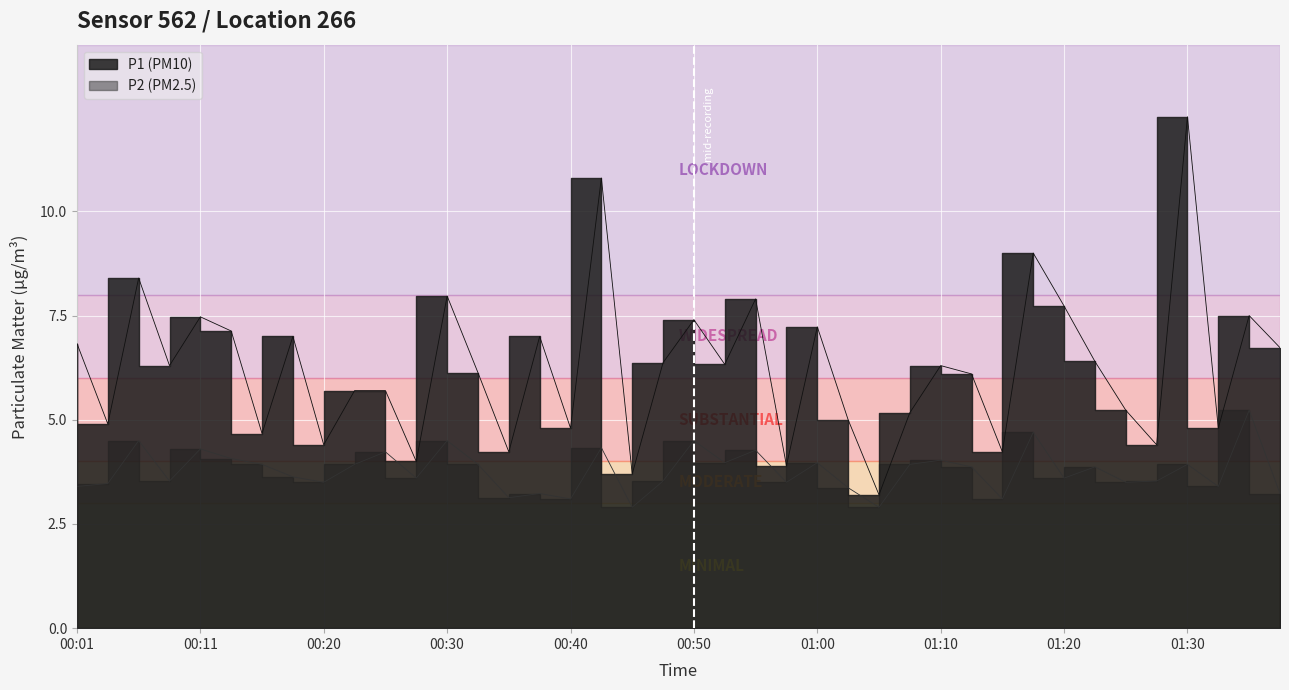

Where is the first local maximum for P2?

00:06